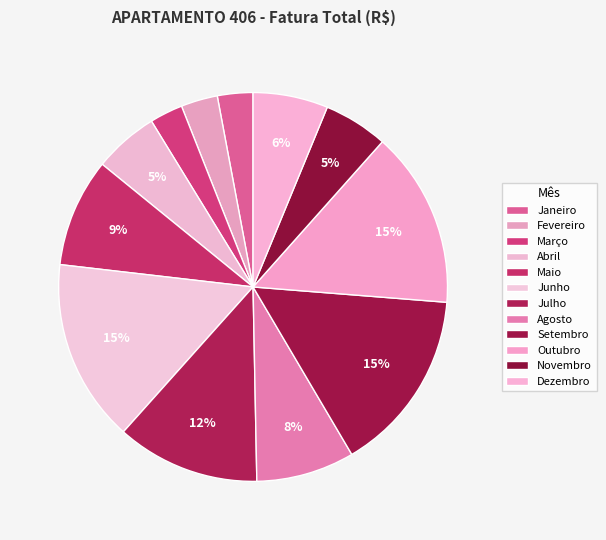

Is there any slice that represents more than half of the pie?

No